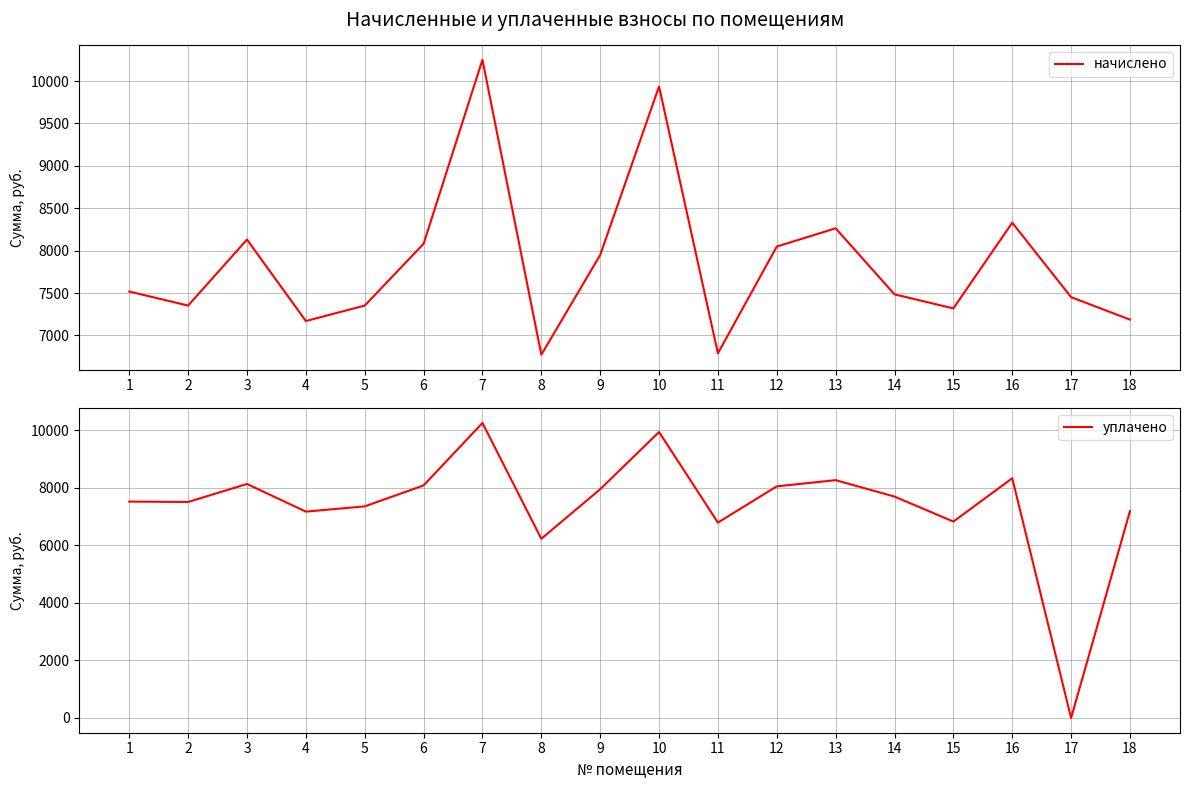

Reading left to right, extract all data points from this chart.

начислено: 7518.2	7352.6	8131.0	7170.5	7352.6	8081.3	10250.6	6773.0	7948.8	9936.0	6789.6	8048.2	8263.7	7485.1	7319.6	8329.7	7452.0	7187.0
уплачено: 7518.2	7505.8	8131.0	7170.5	7352.6	8081.3	10250.6	6227.1	7949.6	9936.2	6789.6	8048.2	8263.7	7693.0	6824.6	8329.7	0.0	7187.0